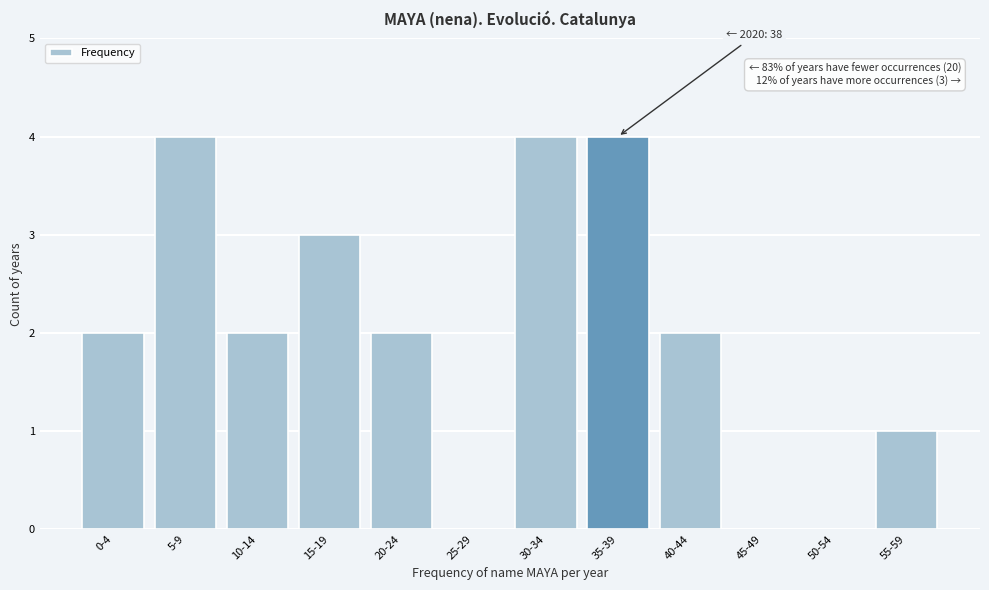

Reading left to right, what are all the values shown in this chart?

0-4=2	5-9=4	10-14=2	15-19=3	20-24=2	25-29=0	30-34=4	35-39=4	40-44=2	45-49=0	50-54=0	55-59=1